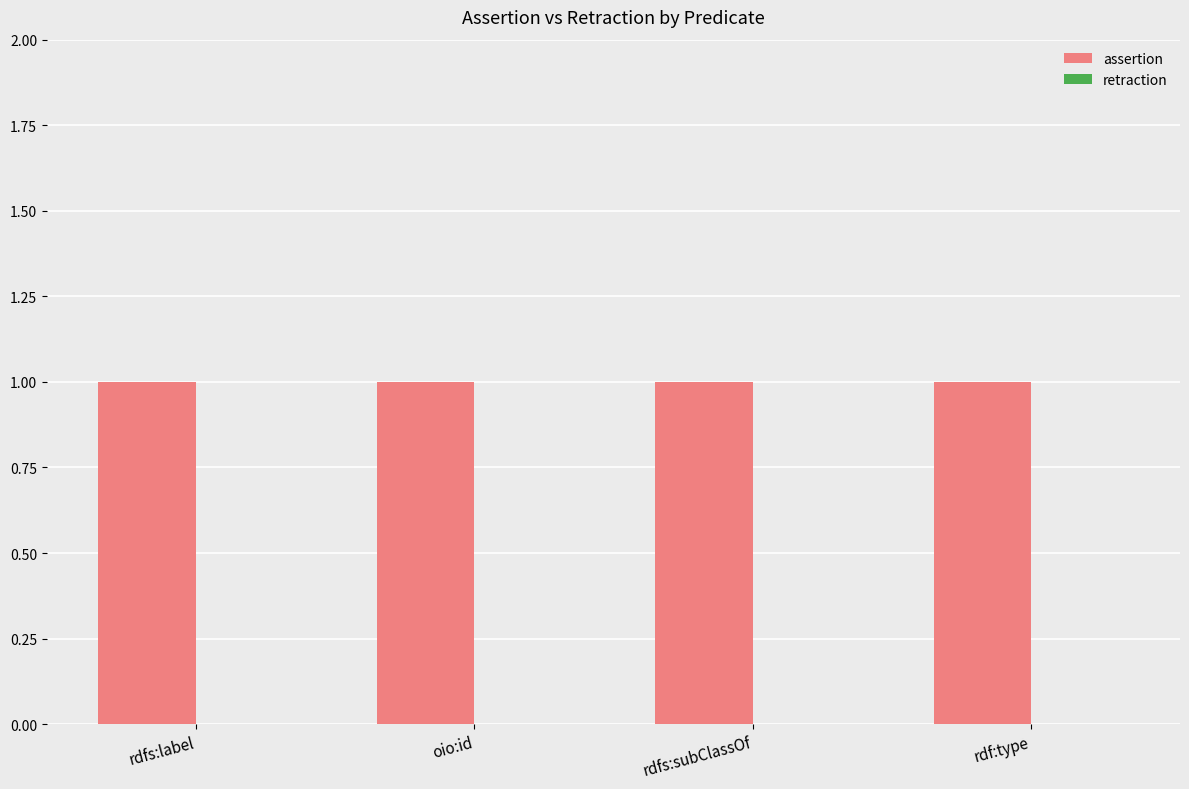

Which series has the widest spread of values?

assertion